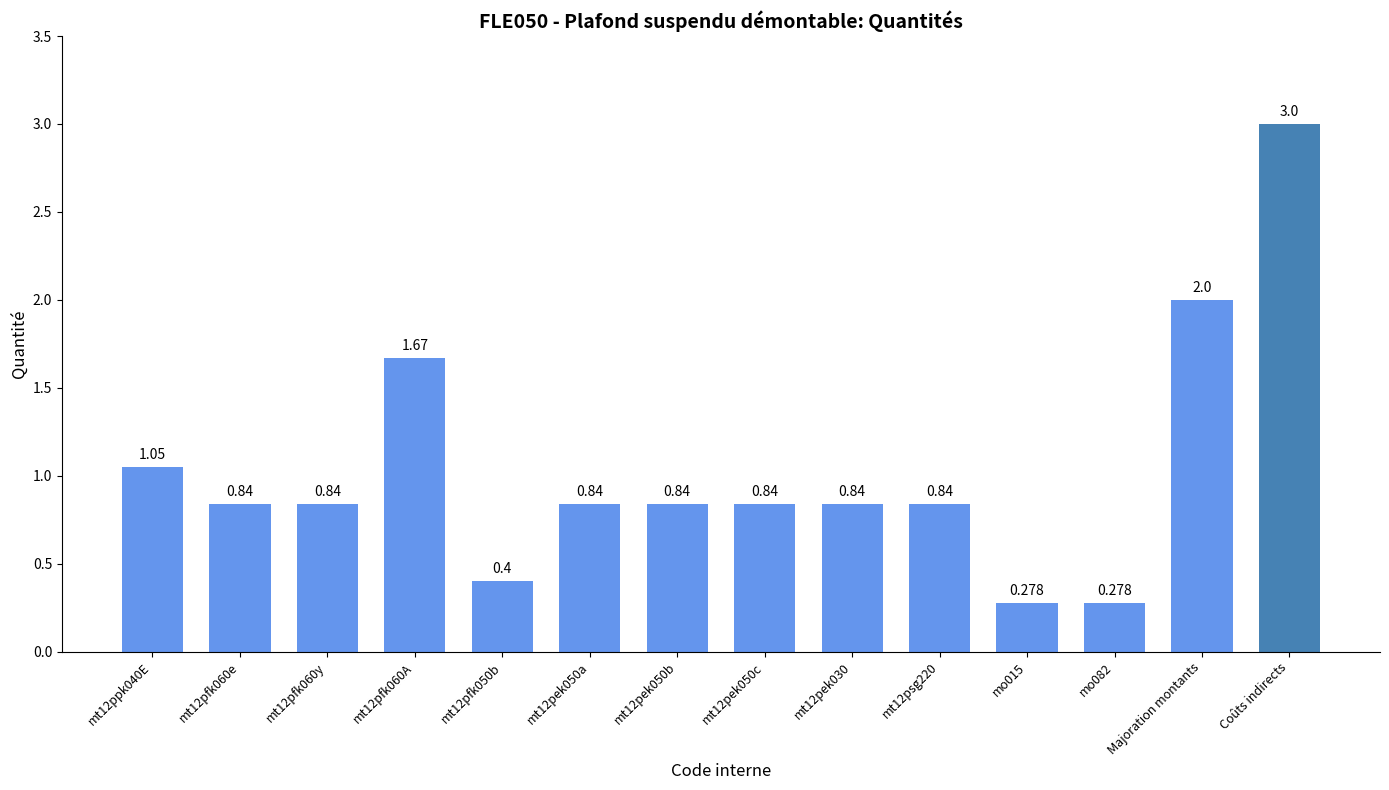

What is the sum of all values?

14.6